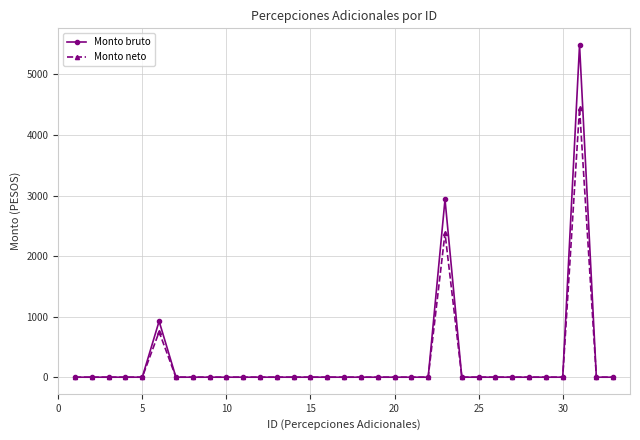

How many data points in Monto neto are above 0?

3